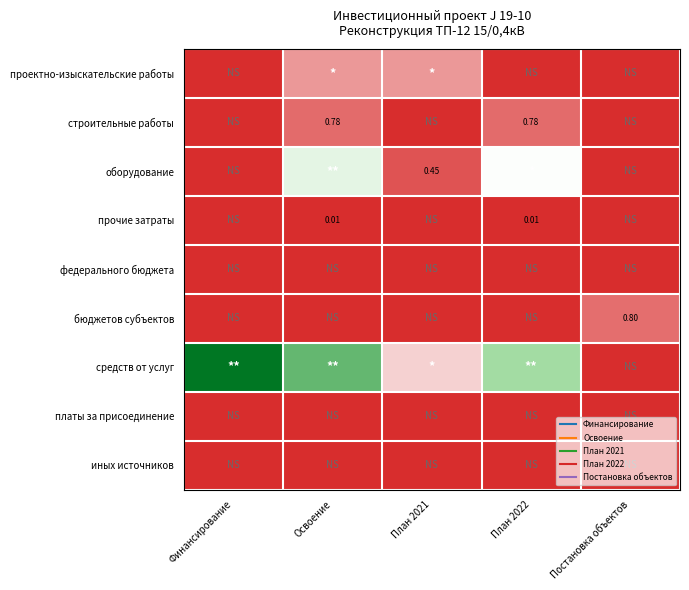

Is it true that средств от услуг equals 3.2 at Постановка объектов?

False